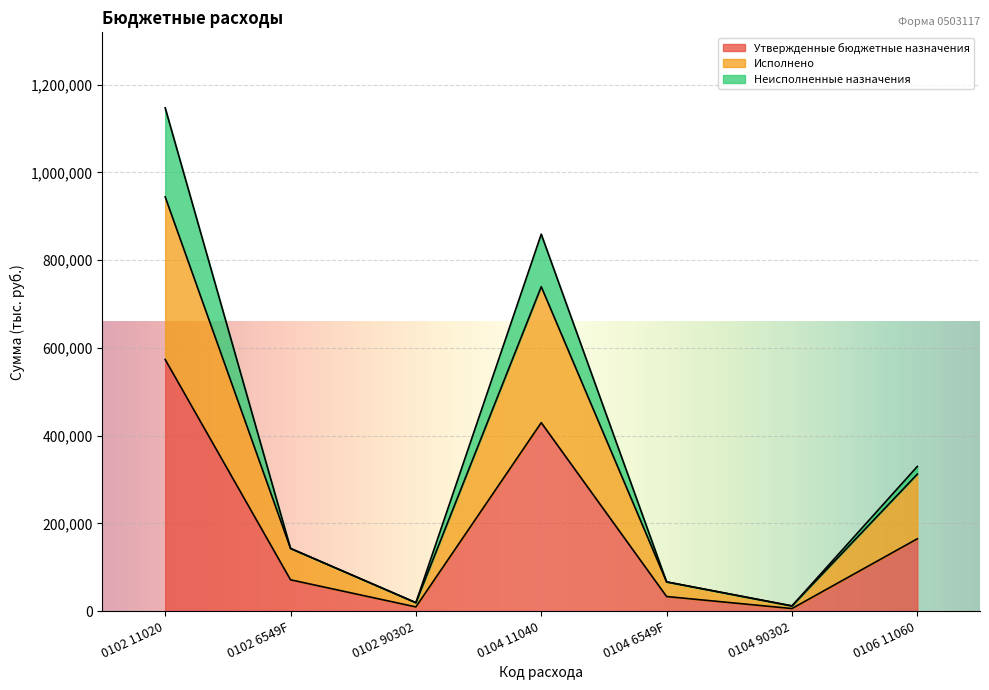

True or false: Исполнено and Утвержденные бюджетные назначения cross at least once.

False